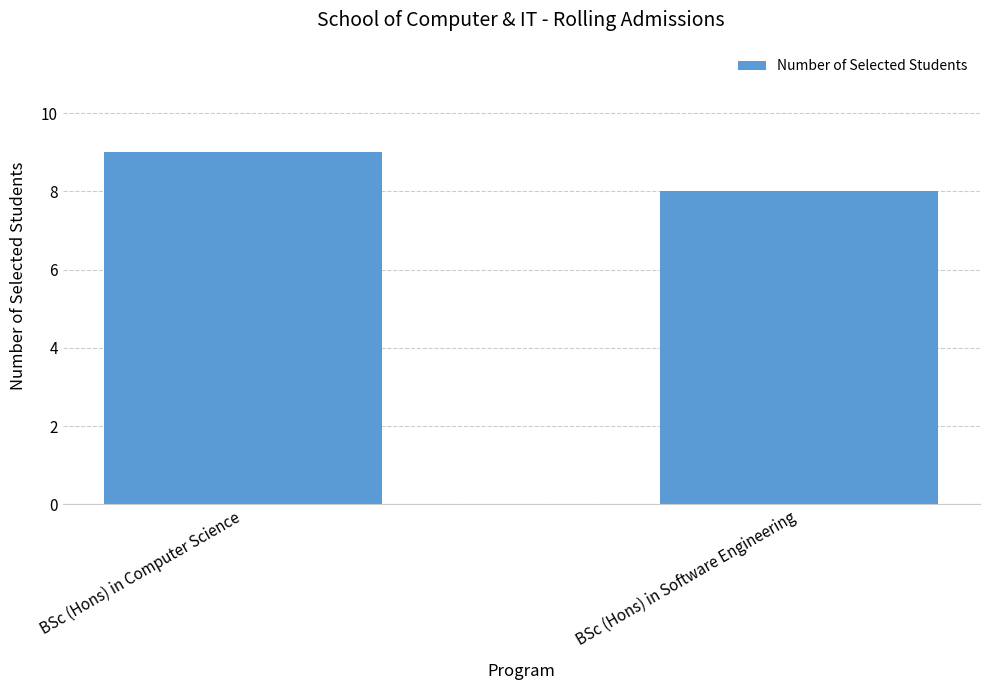

What is the difference between the values at BSc (Hons) in Software Engineering and BSc (Hons) in Computer Science?

1